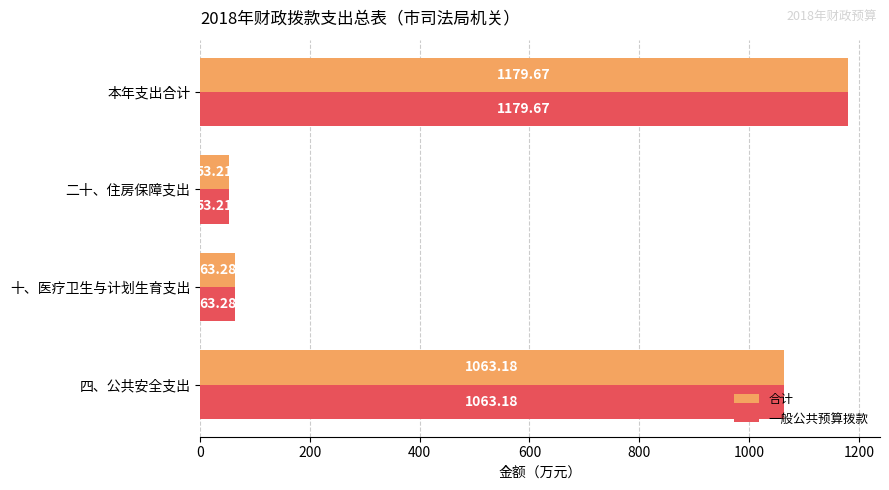

At which category is the sum across all series the highest?

本年支出合计